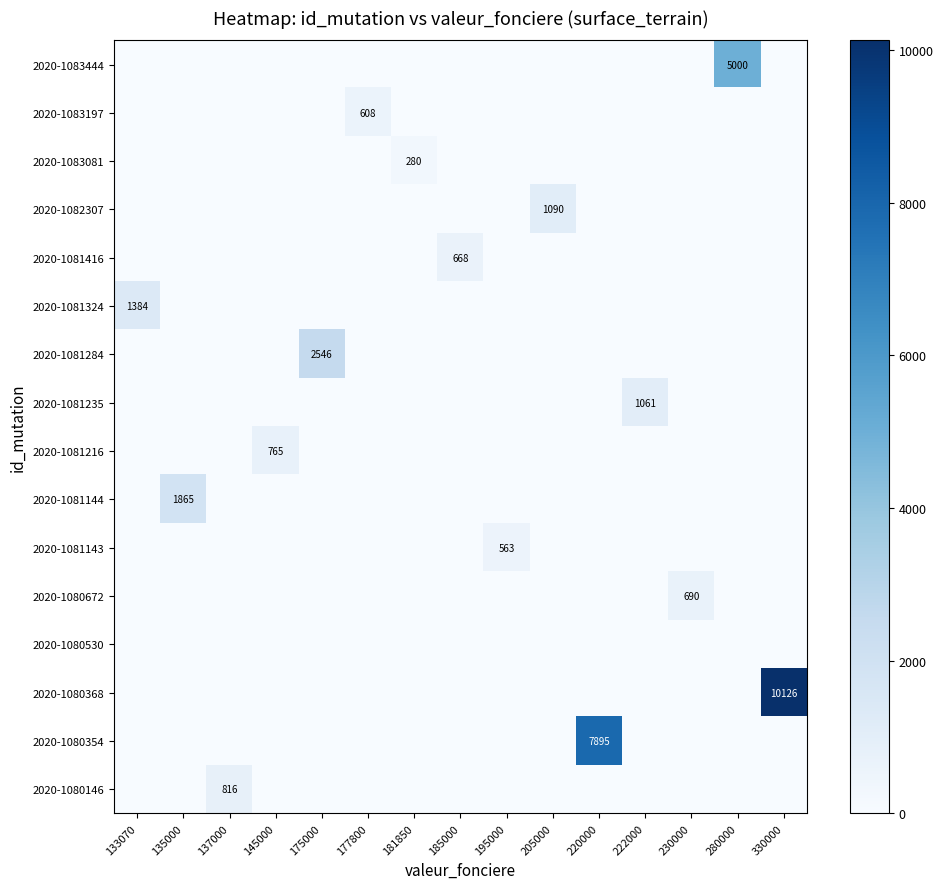

What is the total value across all series at 135000?

1865